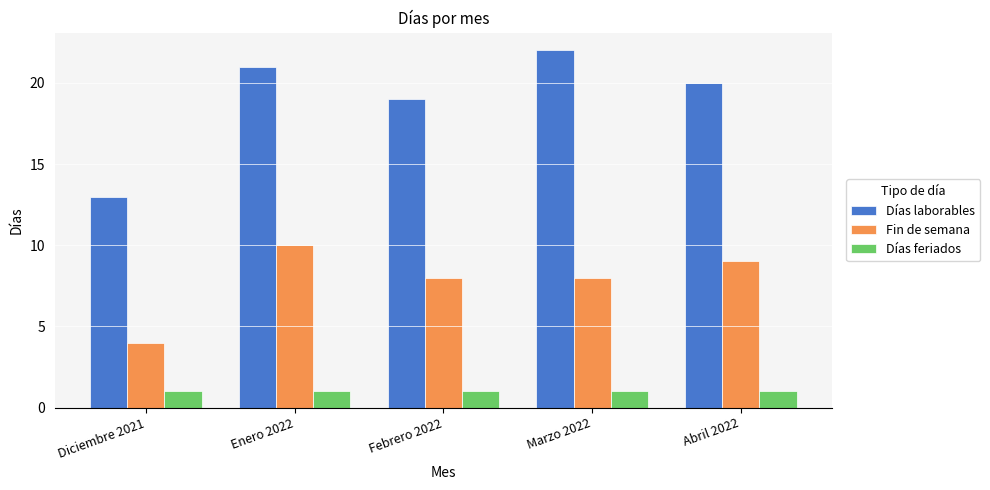

Rank the series by their average value, from lowest to highest.

Días feriados, Fin de semana, Días laborables